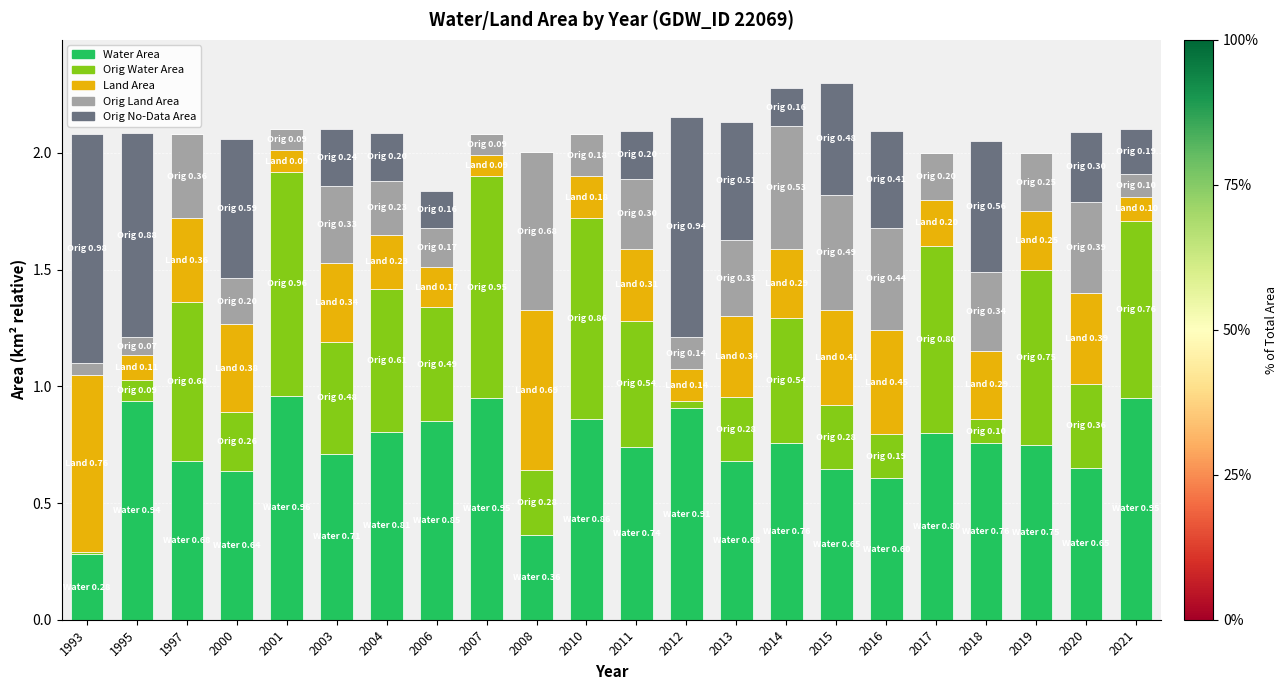

What is the total value across all series at 2001?

2.1